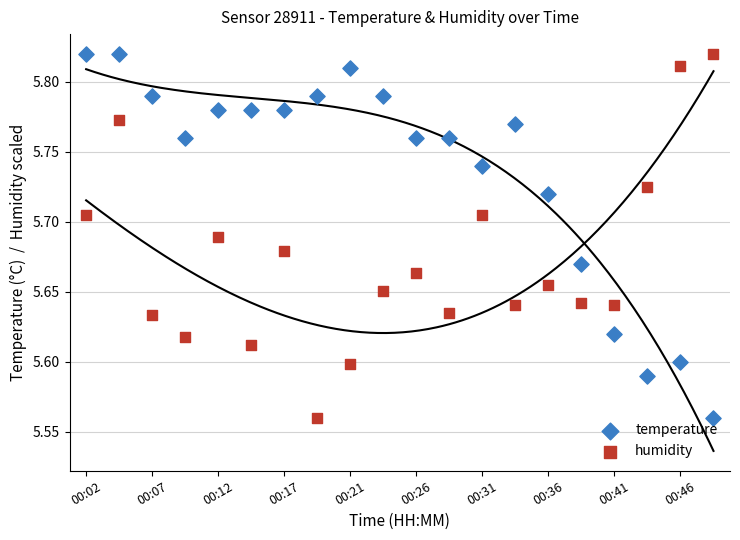

Which series has the largest total across all categories?

temperature